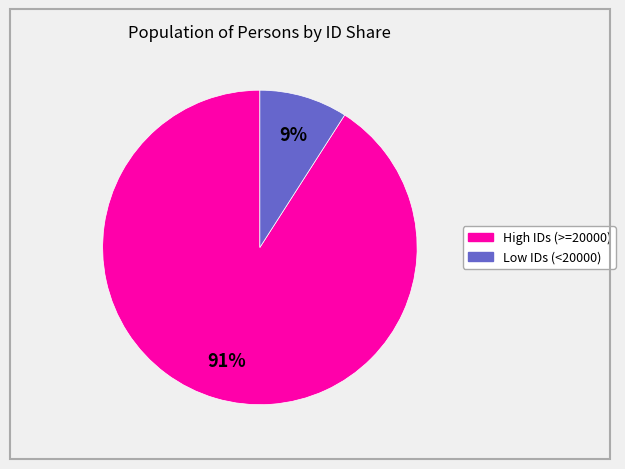

To the nearest percent, what is the average slice percentage?

50%